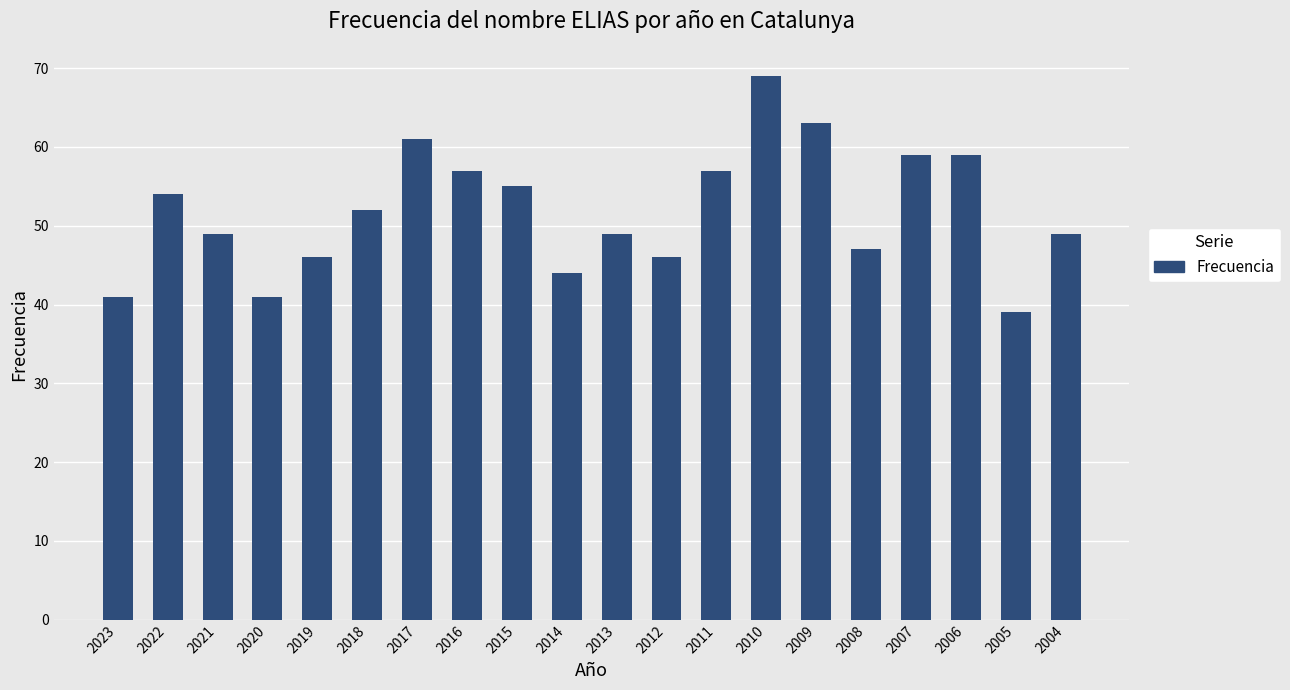

What is the minimum value shown in the chart?

39